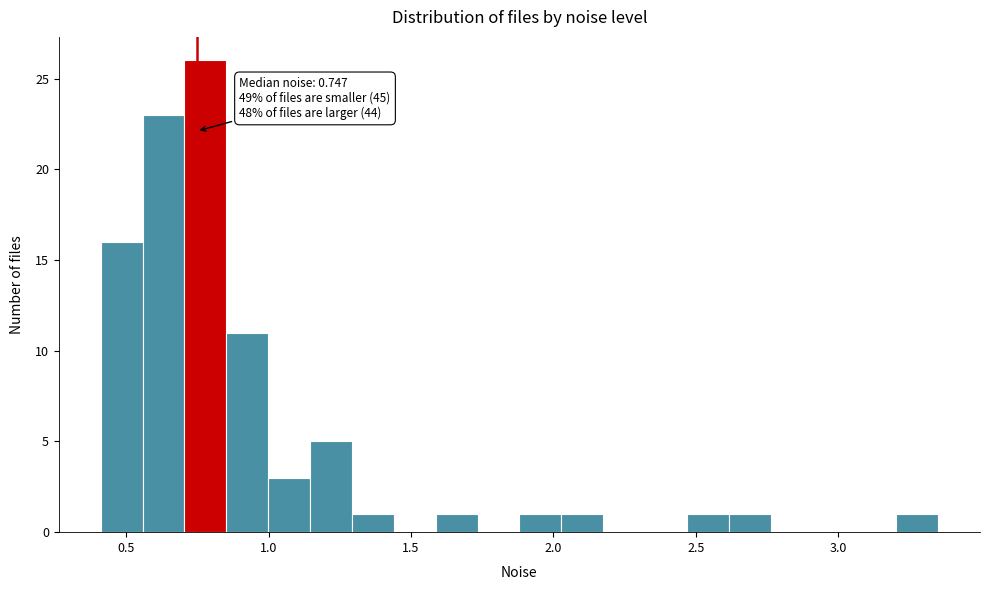

Read against the x-axis, roughly where is the centre of the tallest bar?

0.80